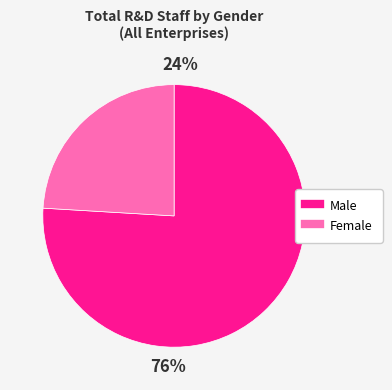

Which slice is the smallest?

Female